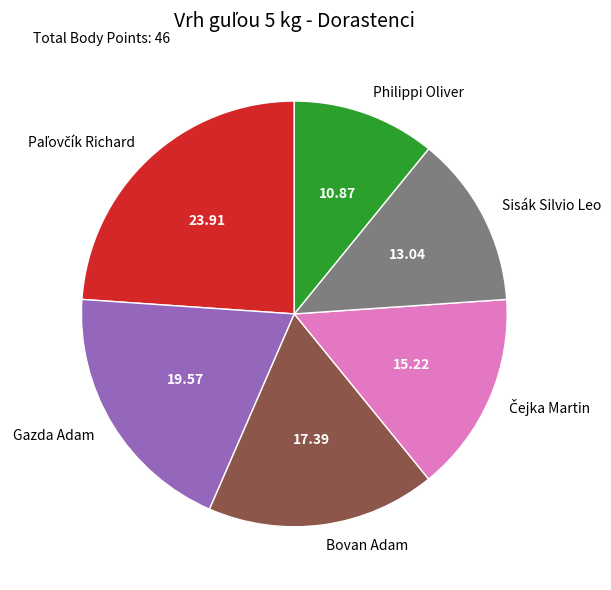

Is it true that Philippi Oliver is 25% of the pie?

False